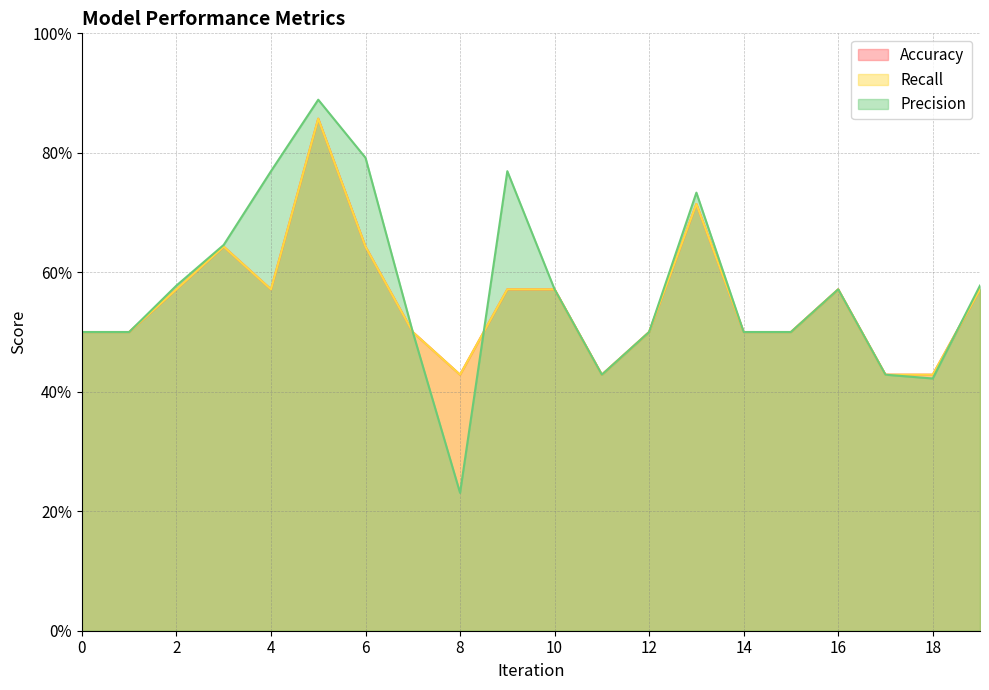

At which category does the chart reach its peak across all series?

5